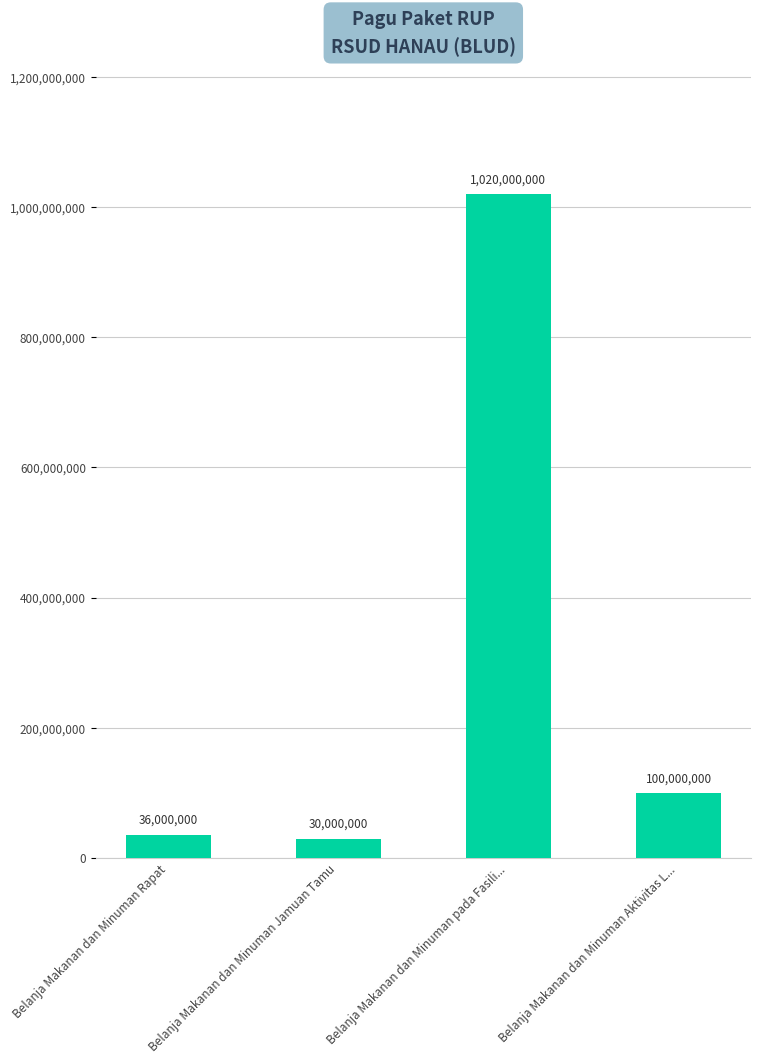

What is the change in value from Belanja Makanan dan Minuman pada Fasili... to Belanja Makanan dan Minuman Aktivitas L...?

-920000000